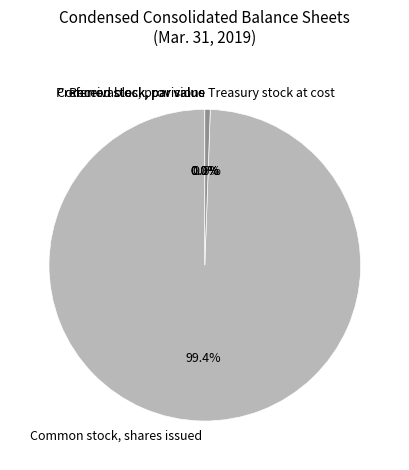

Does Common stock, shares issued represent more than half of the total?

Yes